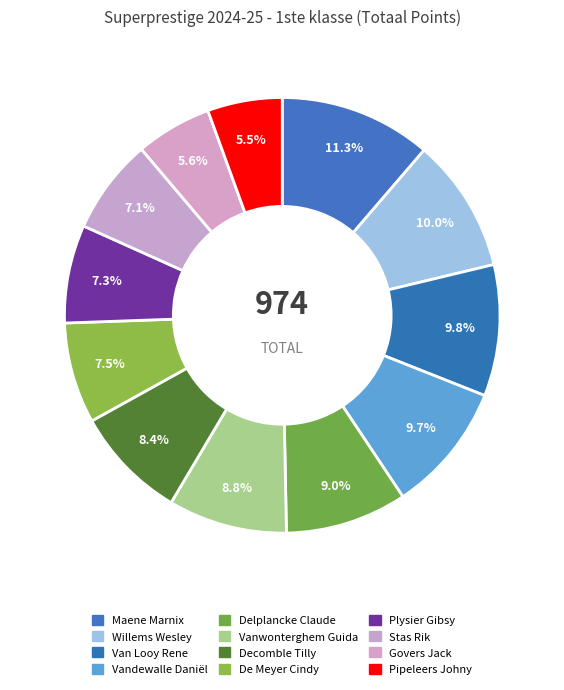

What percentage is the Govers Jack slice, to the nearest percent?

6%